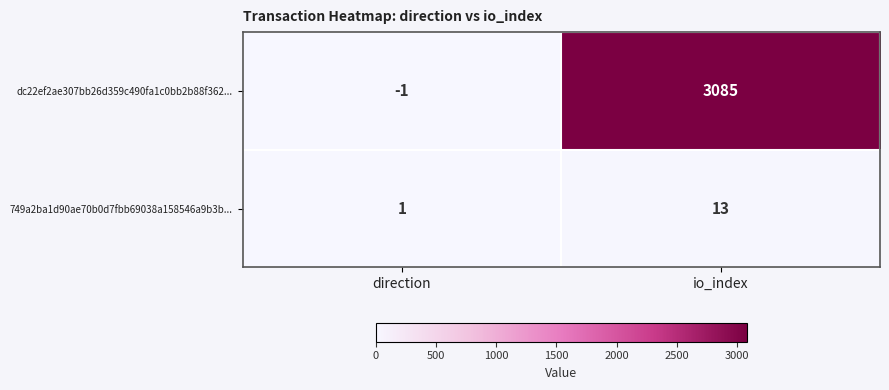

The dc22ef2ae307bb26d359c490fa1c0bb2b88f362... series shows 3085 at io_index. True or false?

True